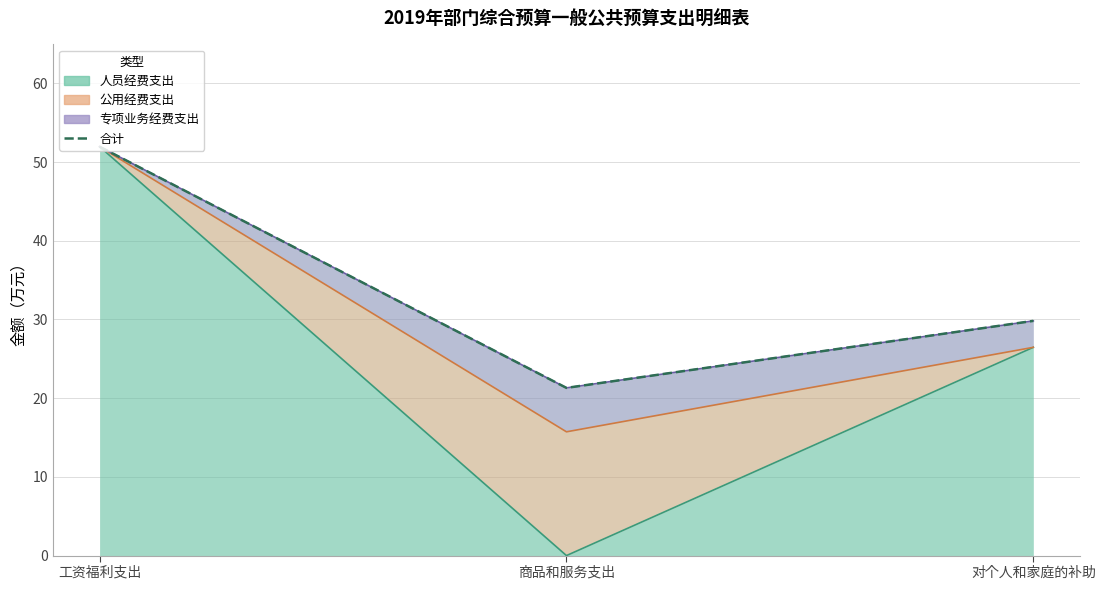

What is the change in value from 工资福利支出 to 对个人和家庭的补助?

-22.1